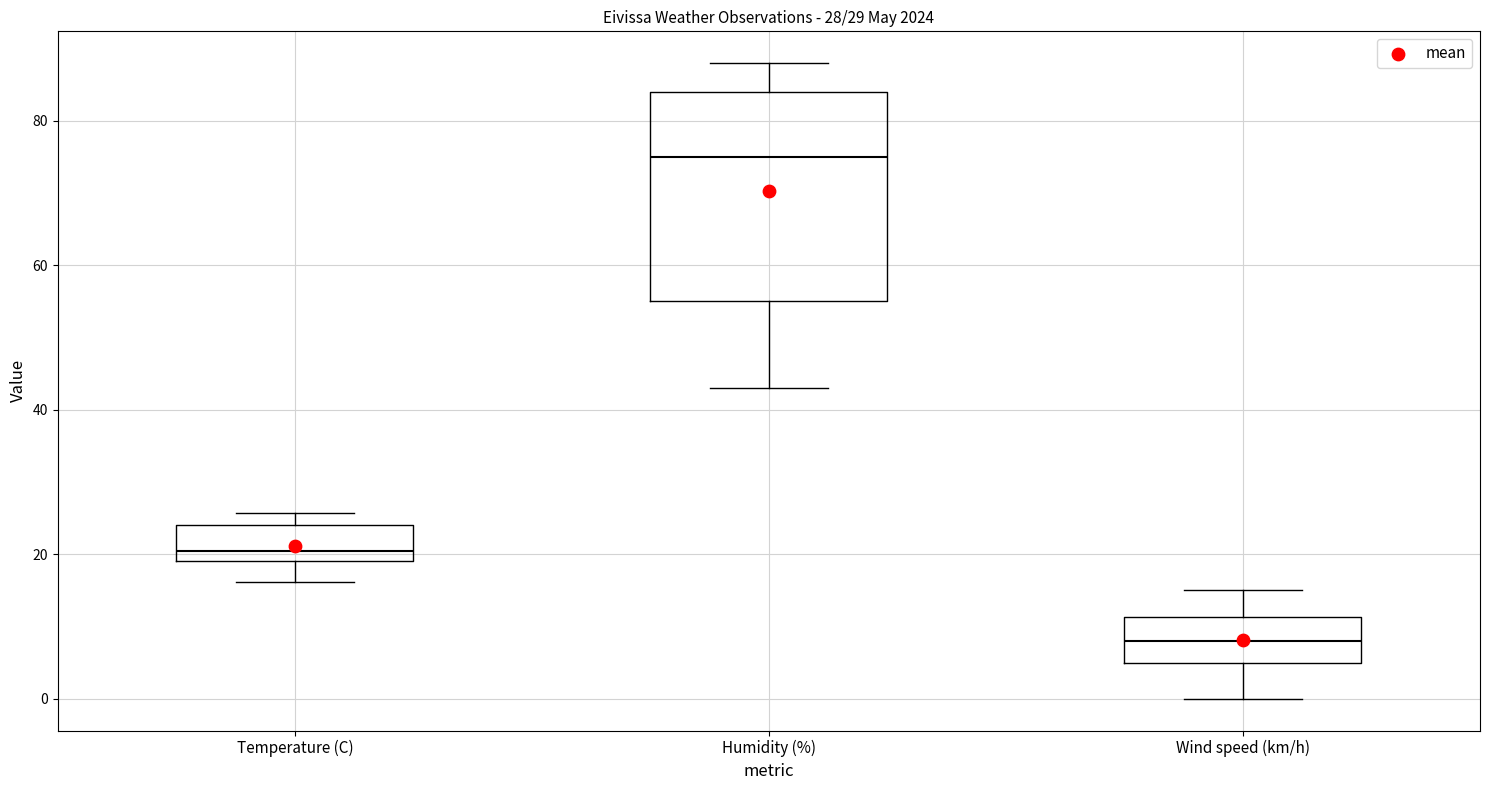

Which box is the tallest, from its lower edge to its upper edge?

Humidity (%)